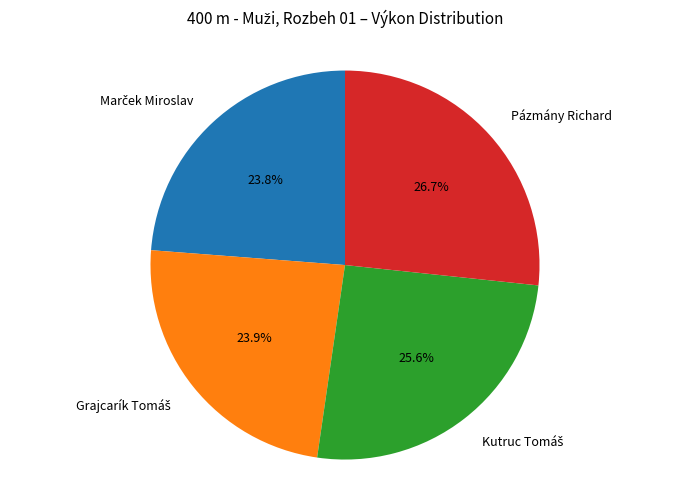

Is there a majority slice in this chart?

No